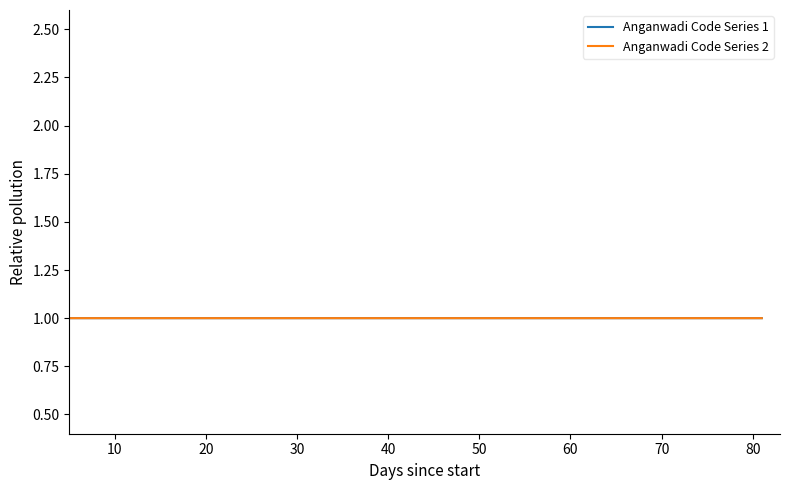

What is the lowest value of the Anganwadi Code Series 1 series?

1.0